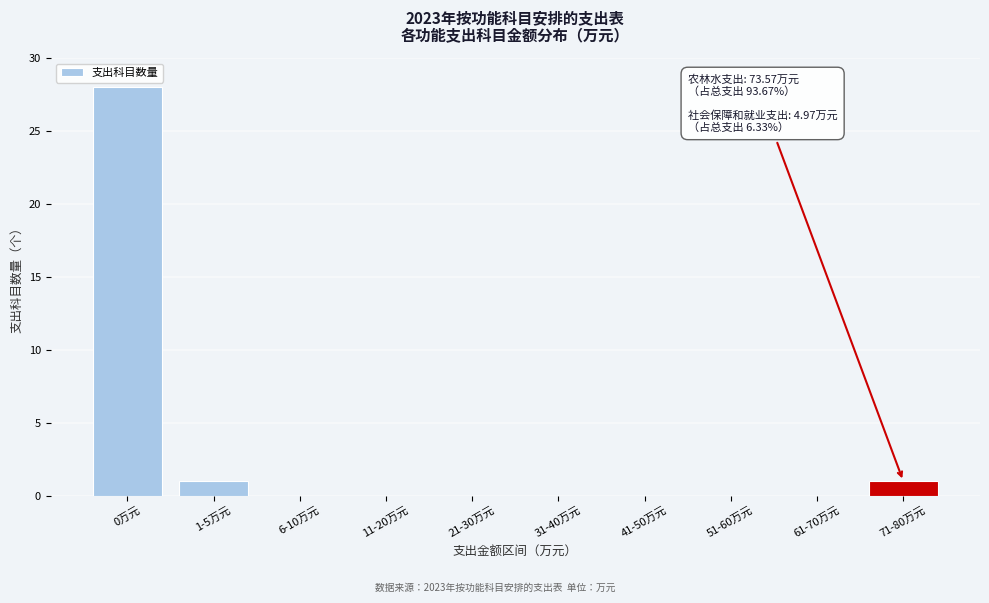

Reading left to right, transcribe all the data shown in this chart.

0万元=28	1-5万元=1	6-10万元=0	11-20万元=0	21-30万元=0	31-40万元=0	41-50万元=0	51-60万元=0	61-70万元=0	71-80万元=1